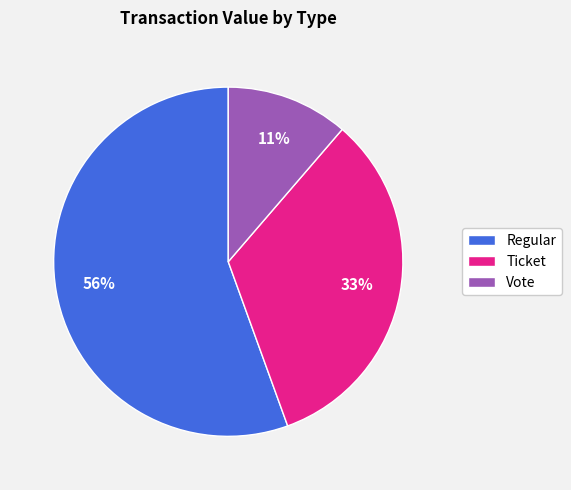

To the nearest percent, what is the combined percentage of Vote and Ticket?

44%